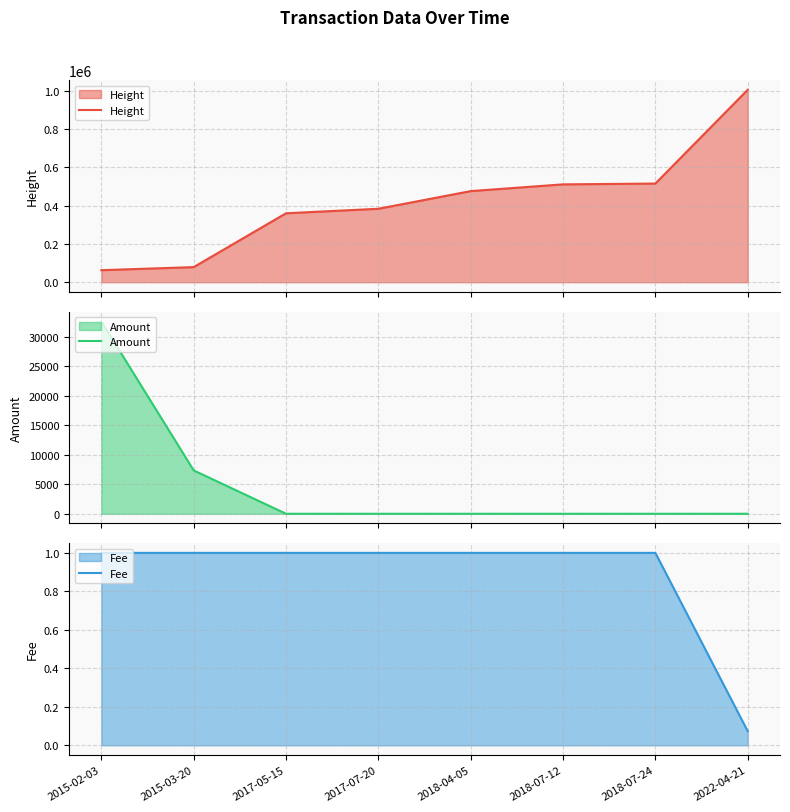

What is the difference between the Height values at 2018-04-05 and 2017-05-15?

115816.0